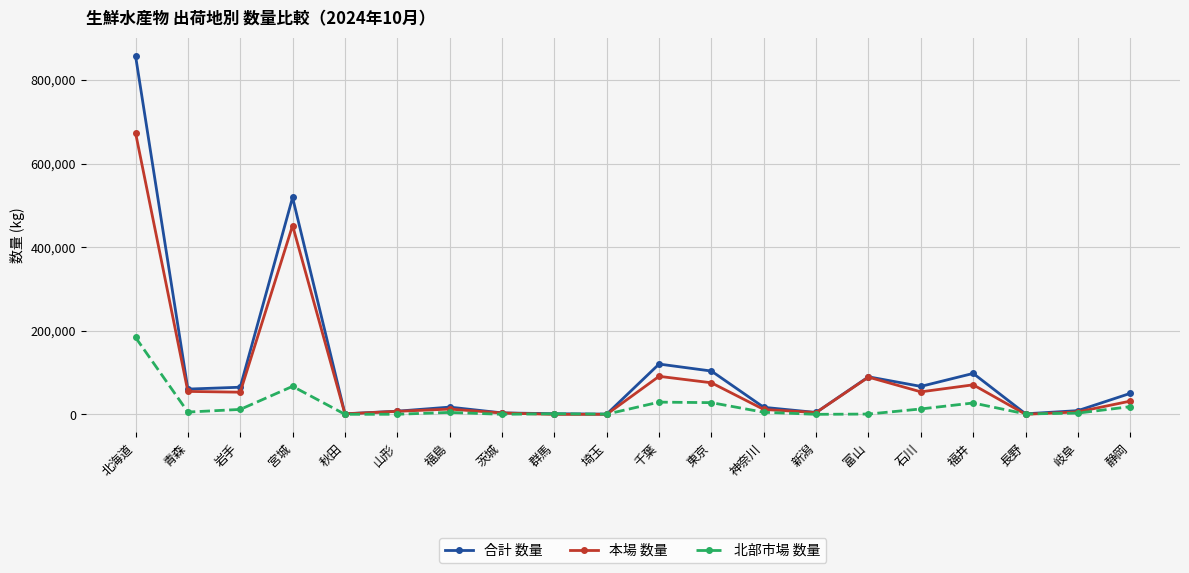

What are all the series names shown in the legend?

合計 数量, 本場 数量, 北部市場 数量